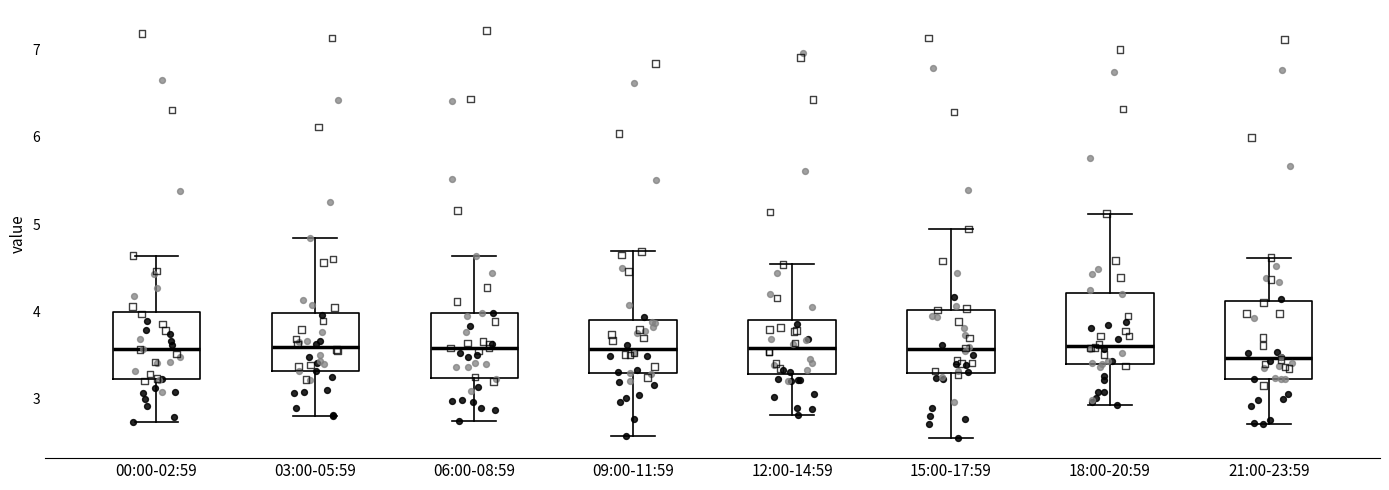

Reading left to right, read every box against the y-axis: the position of its median line, the range the box covers, and the ends of its whiskers. The values are not printed on the chart, so give them approximately, as read against the axis.

00:00-02:59: median 3.6, box 3.2 to 4.0, whiskers 2.7 to 4.6
03:00-05:59: median 3.6, box 3.3 to 4.0, whiskers 2.8 to 4.8
06:00-08:59: median 3.6, box 3.2 to 4.0, whiskers 2.7 to 4.6
09:00-11:59: median 3.6, box 3.3 to 3.9, whiskers 2.6 to 4.7
12:00-14:59: median 3.6, box 3.3 to 3.9, whiskers 2.8 to 4.5
15:00-17:59: median 3.6, box 3.3 to 4.0, whiskers 2.6 to 4.9
18:00-20:59: median 3.6, box 3.4 to 4.2, whiskers 2.9 to 5.1
21:00-23:59: median 3.5, box 3.2 to 4.1, whiskers 2.7 to 4.6